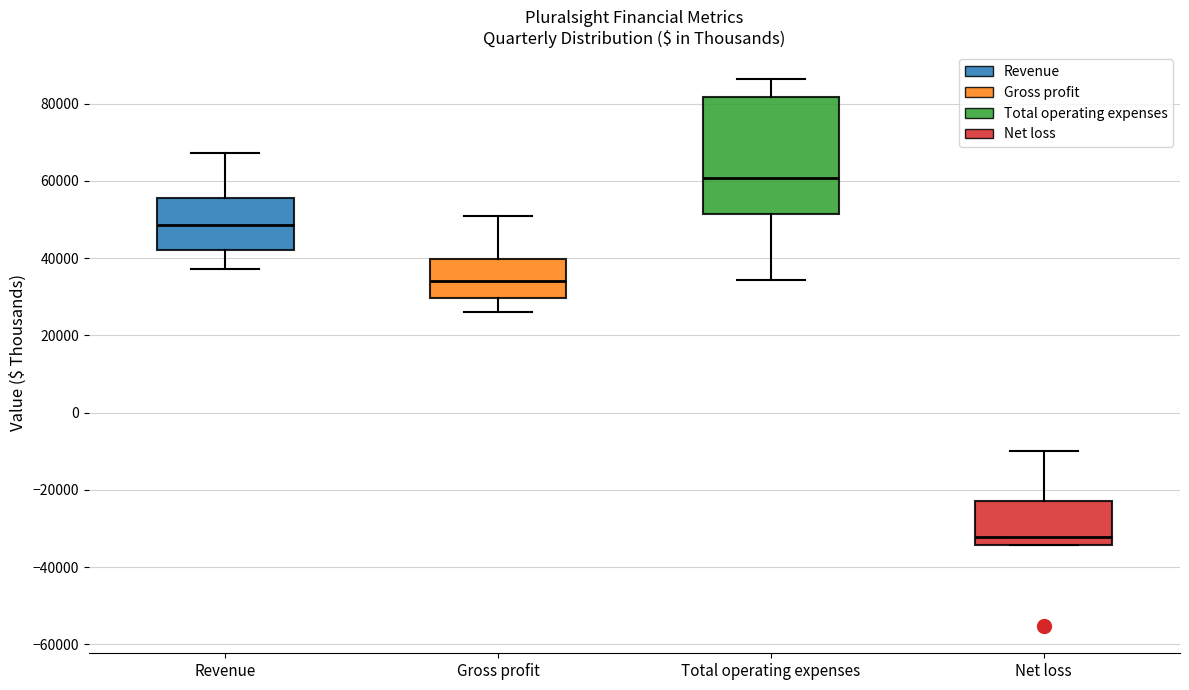

Which box's median line is the lowest?

Net loss